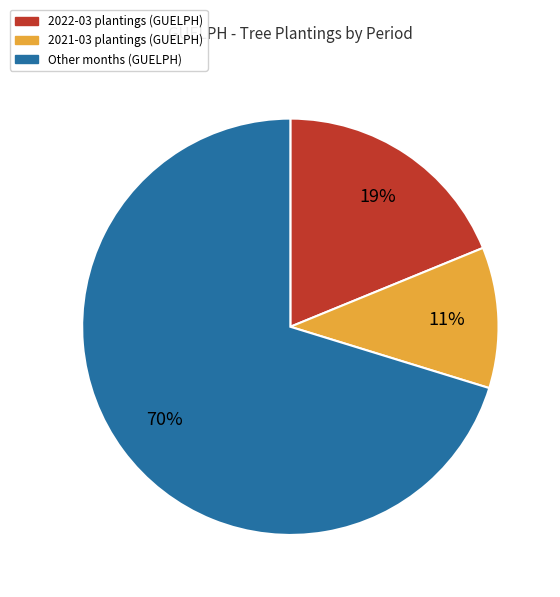

Count the number of slices in the pie.

3